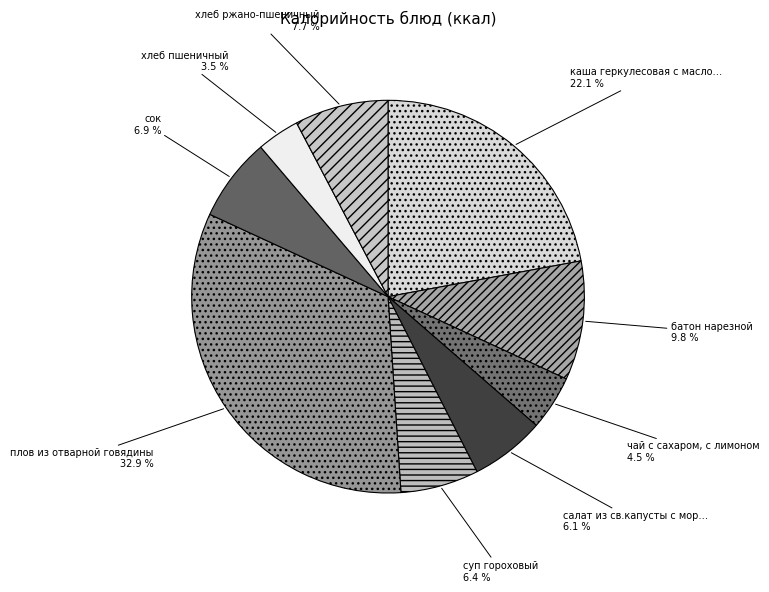

Is there any slice that represents more than half of the pie?

No